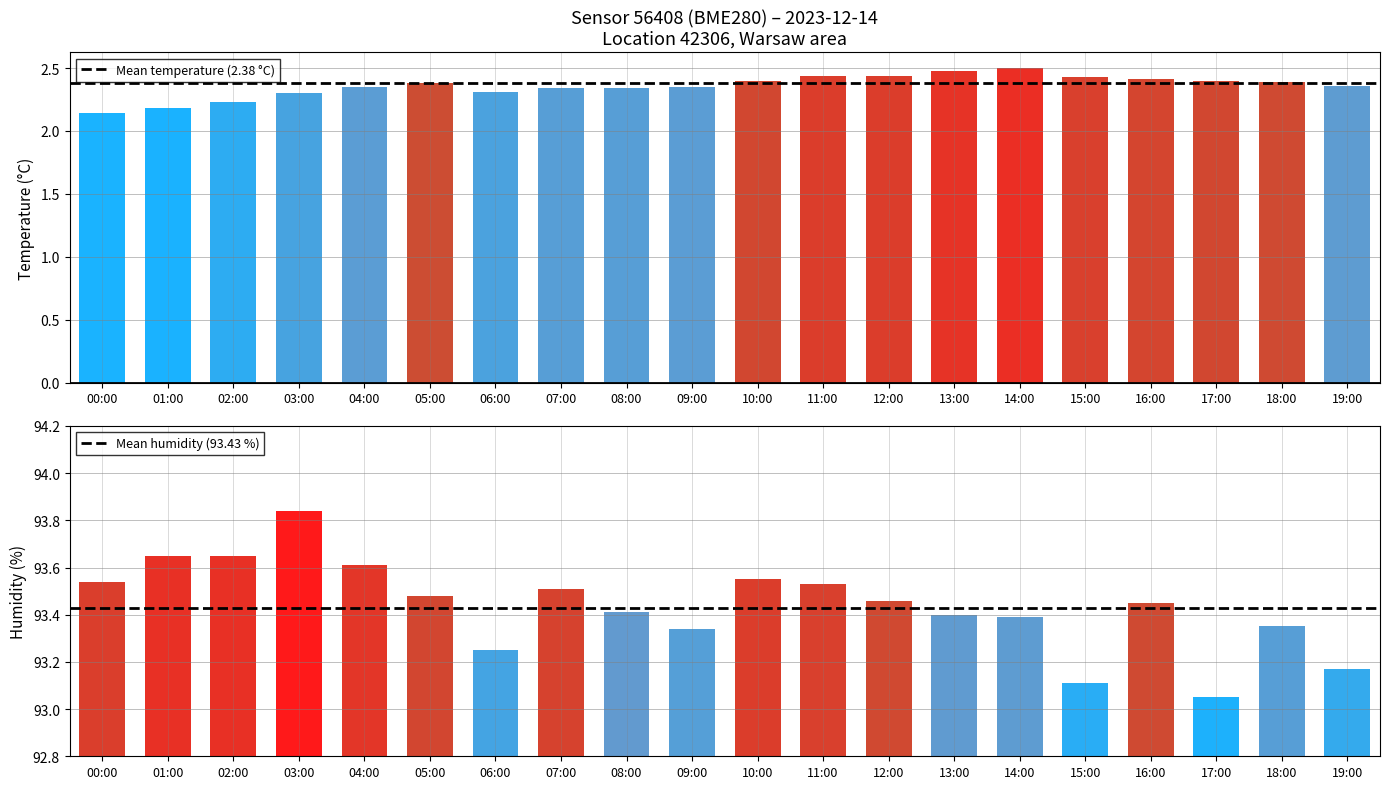

Is it true that Mean temperature (2.38 °C) equals 2.4 at 01:00?

True